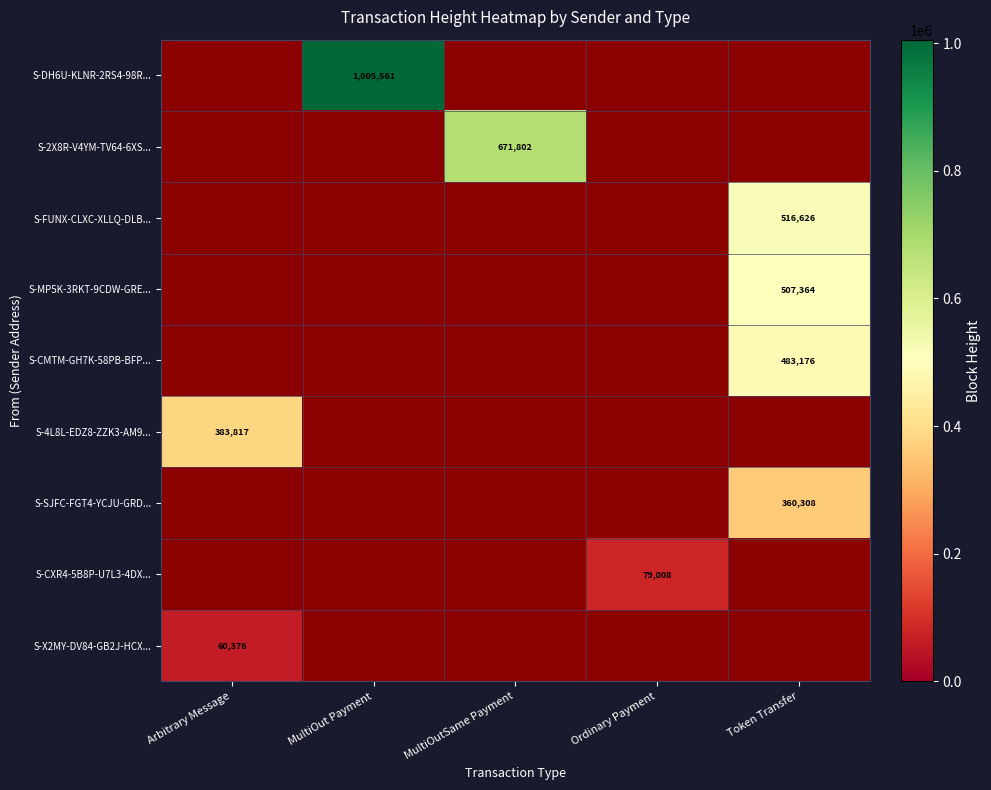

Which label corresponds to the largest value in the chart?

MultiOut Payment